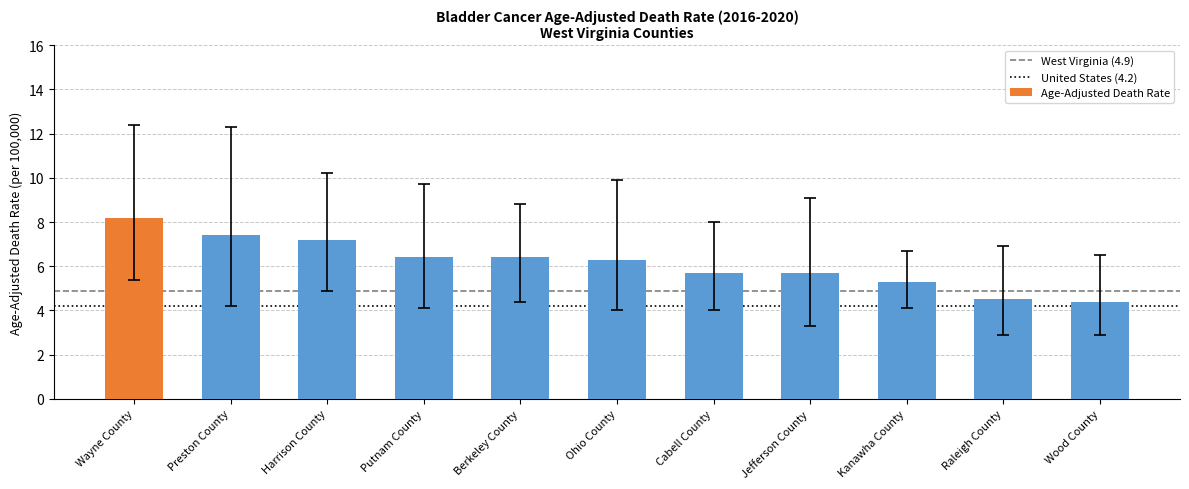

Where does the data first go above 6?

Wayne County